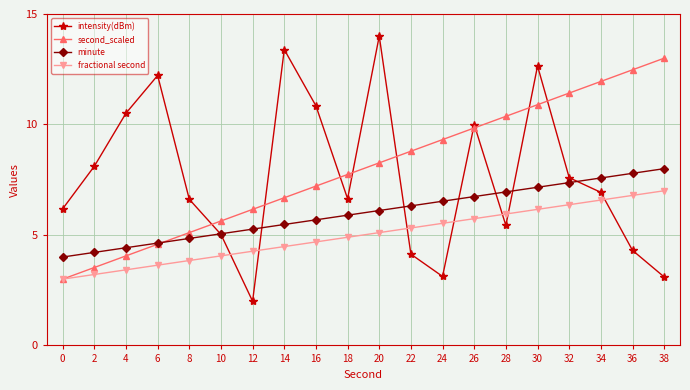

Rank the series by their maximum value, from lowest to highest.

fractional second, minute, second_scaled, intensity(dBm)